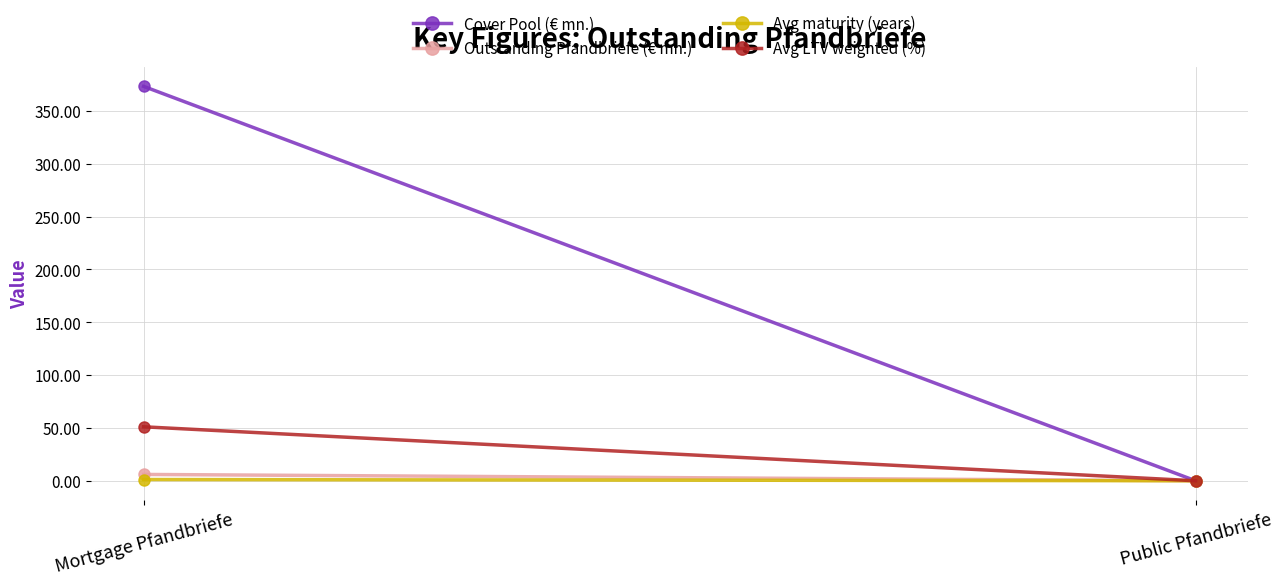

What are all the series names shown in the legend?

Cover Pool (€ mn.), Outstanding Pfandbriefe (€ mn.), Avg maturity (years), Avg LTV weighted (%)